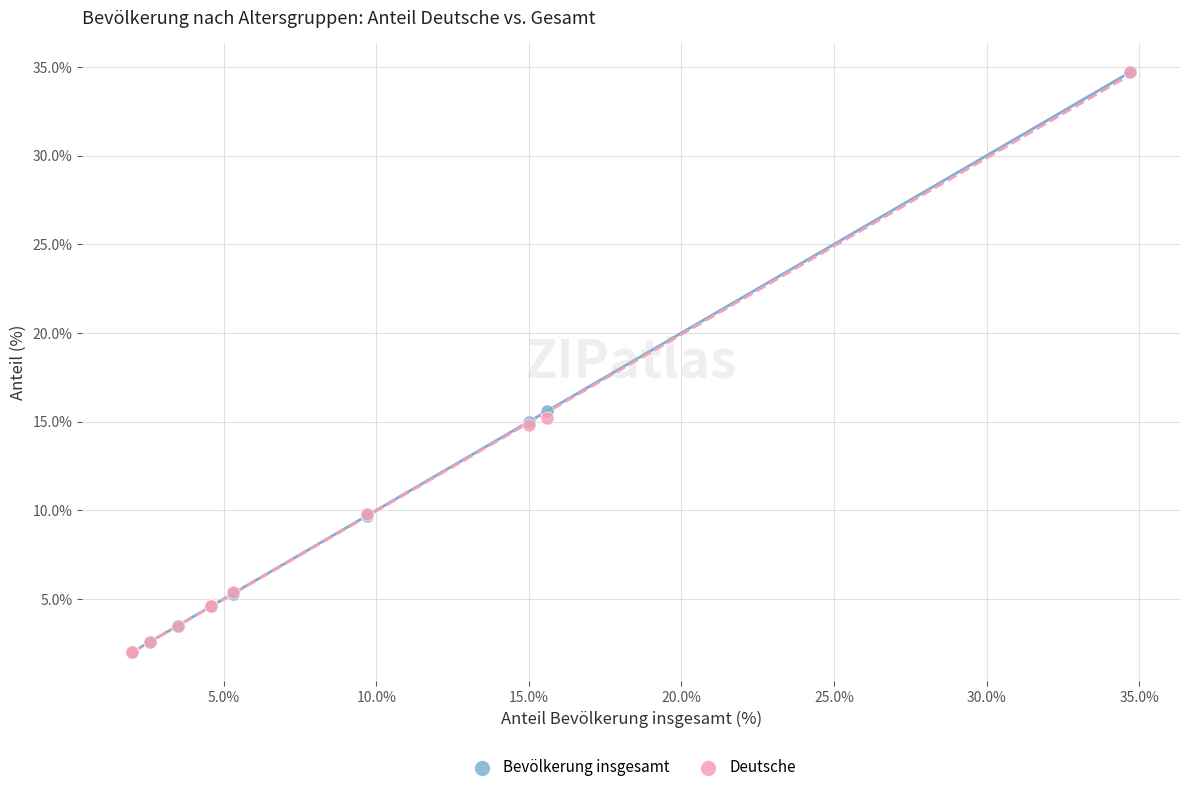

In the Deutsche series, what Y value is closest to 18?

15.2